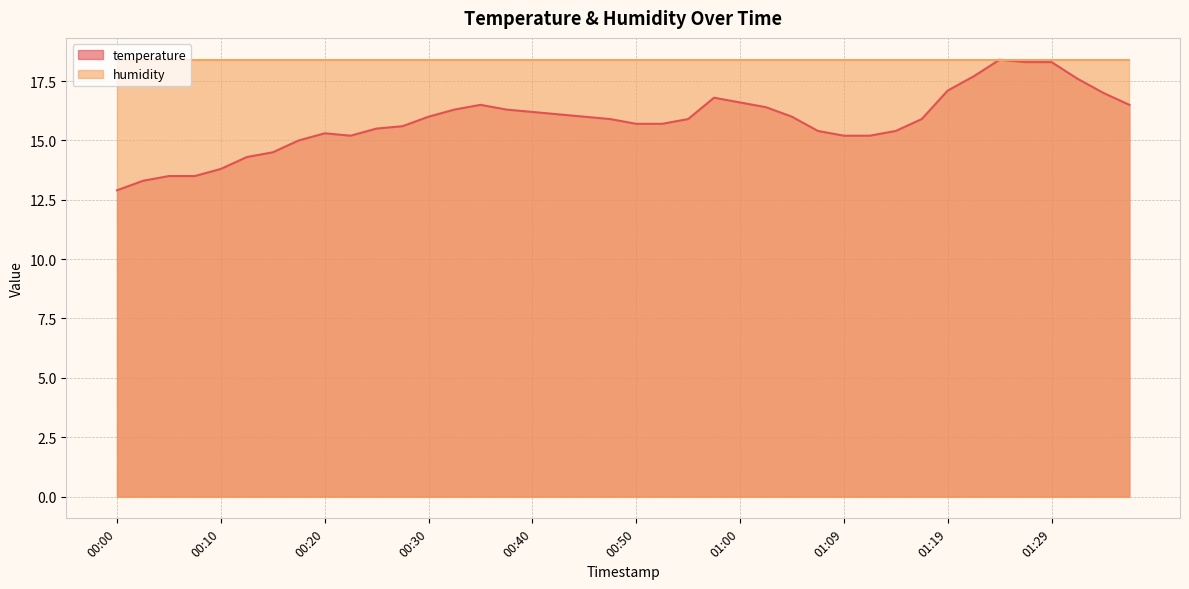

What is the approximate value at 01:04?

16.0